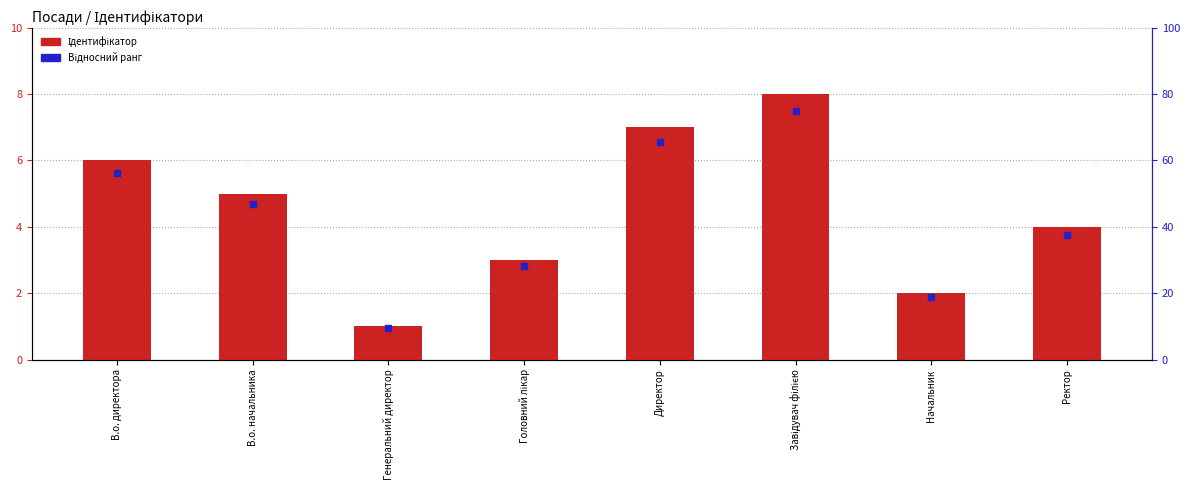

Which series has the widest spread of Y values?

Відносний ранг